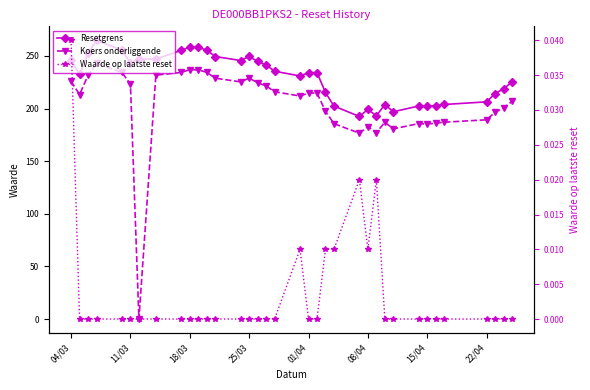

What is the difference between the second highest and second lowest values in the Resetgrens series?

65.2